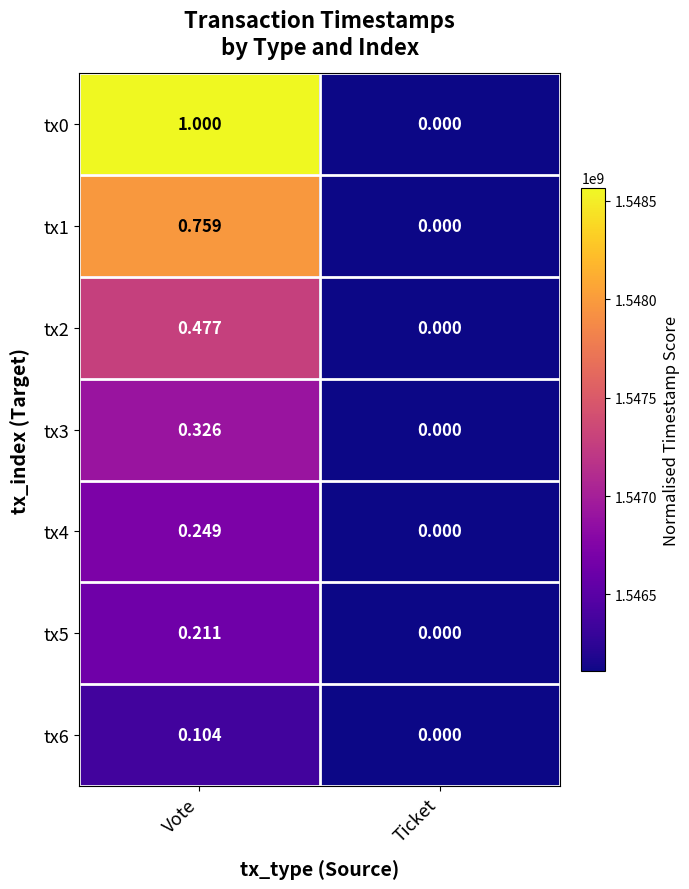

At which category is the sum across all series the highest?

Vote